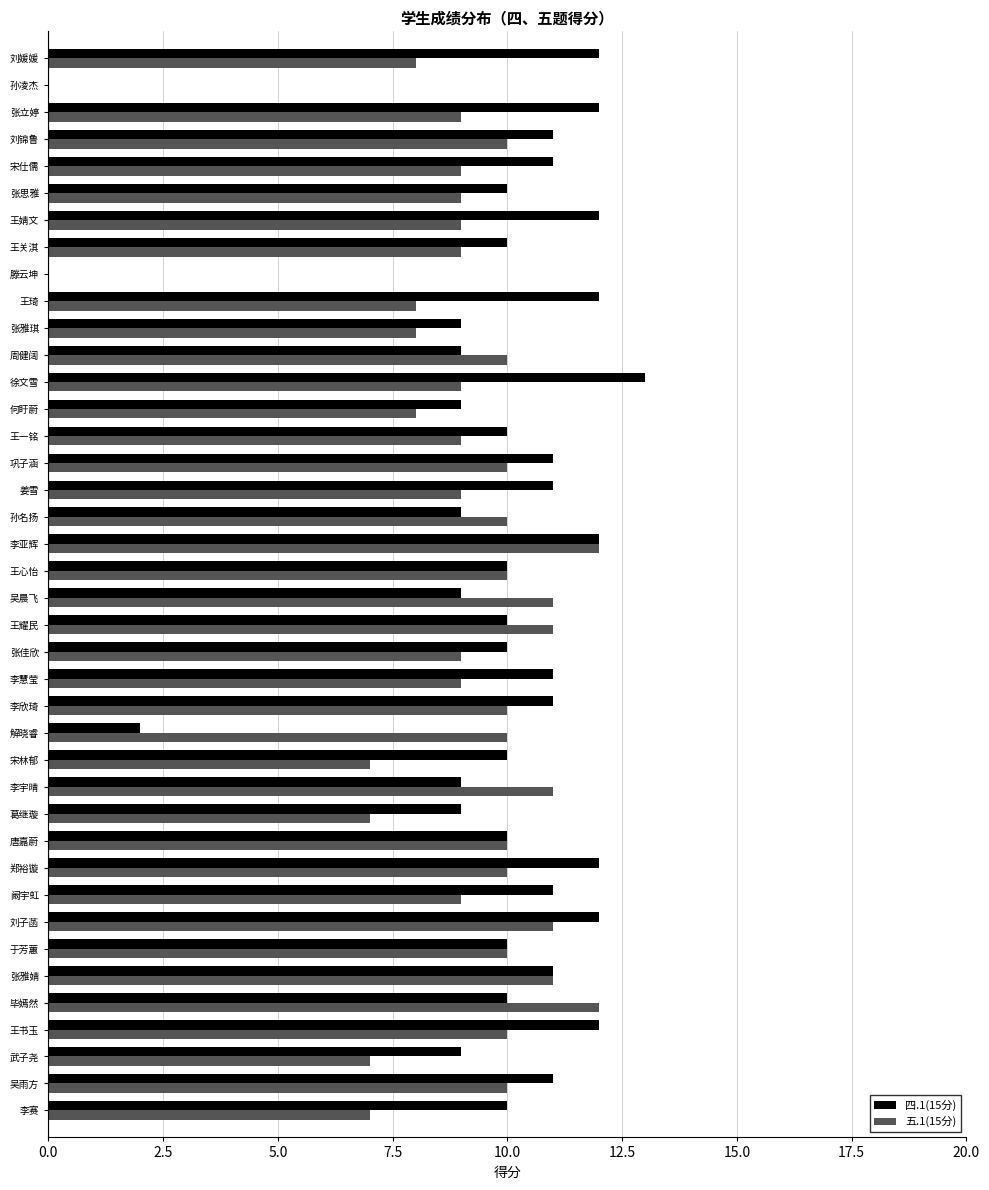

What are all the series names shown in the legend?

四.1(15分), 五.1(15分)